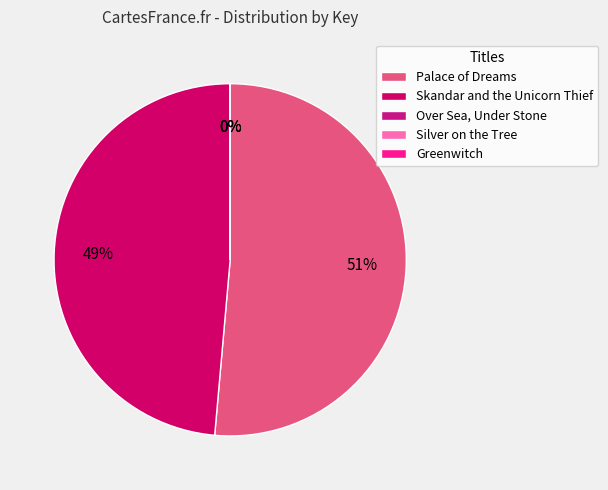

The Palace of Dreams slice represents 44% of the pie. True or false?

False